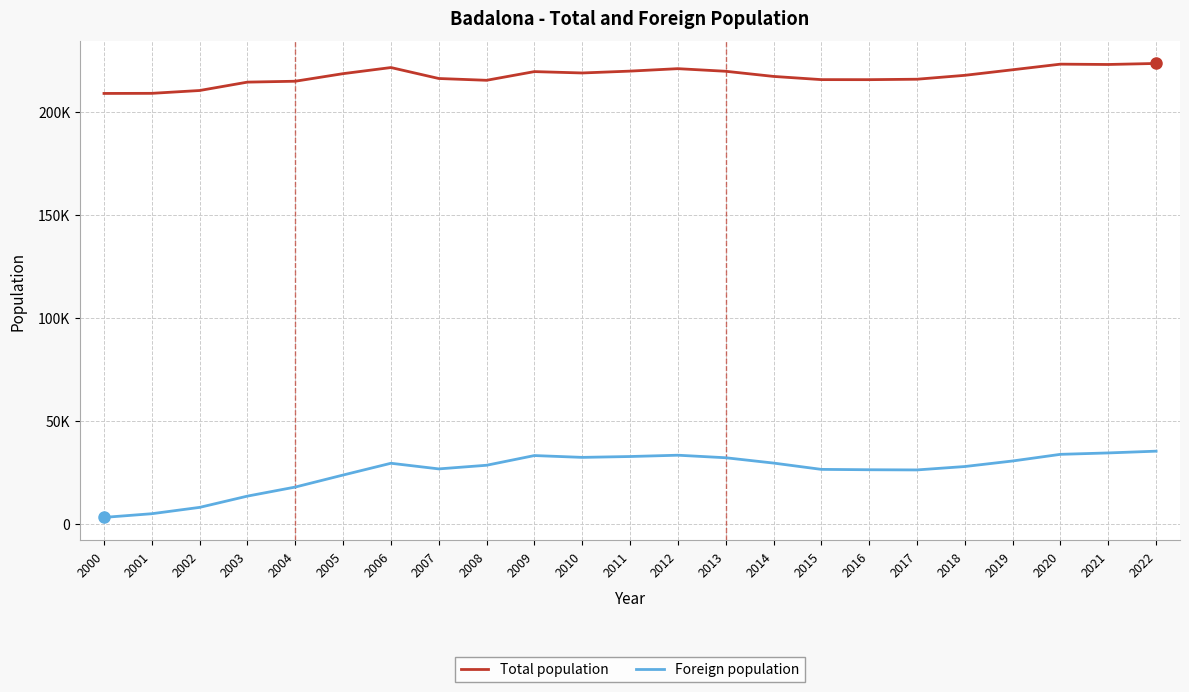

True or false: Total population has more than 1 points higher than both neighbors.

True